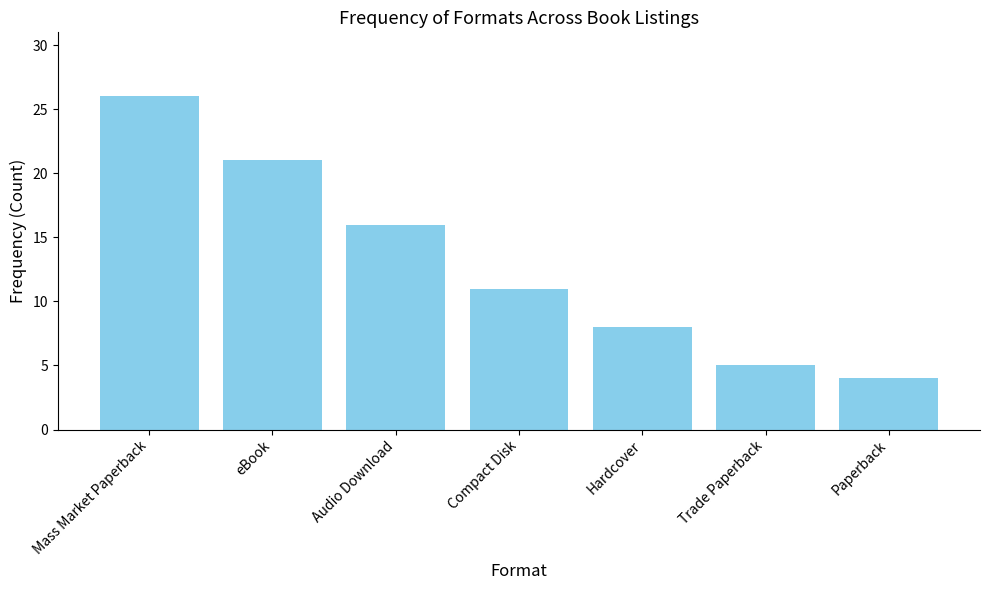

What is the sum of the values at Paperback and Audio Download?

20